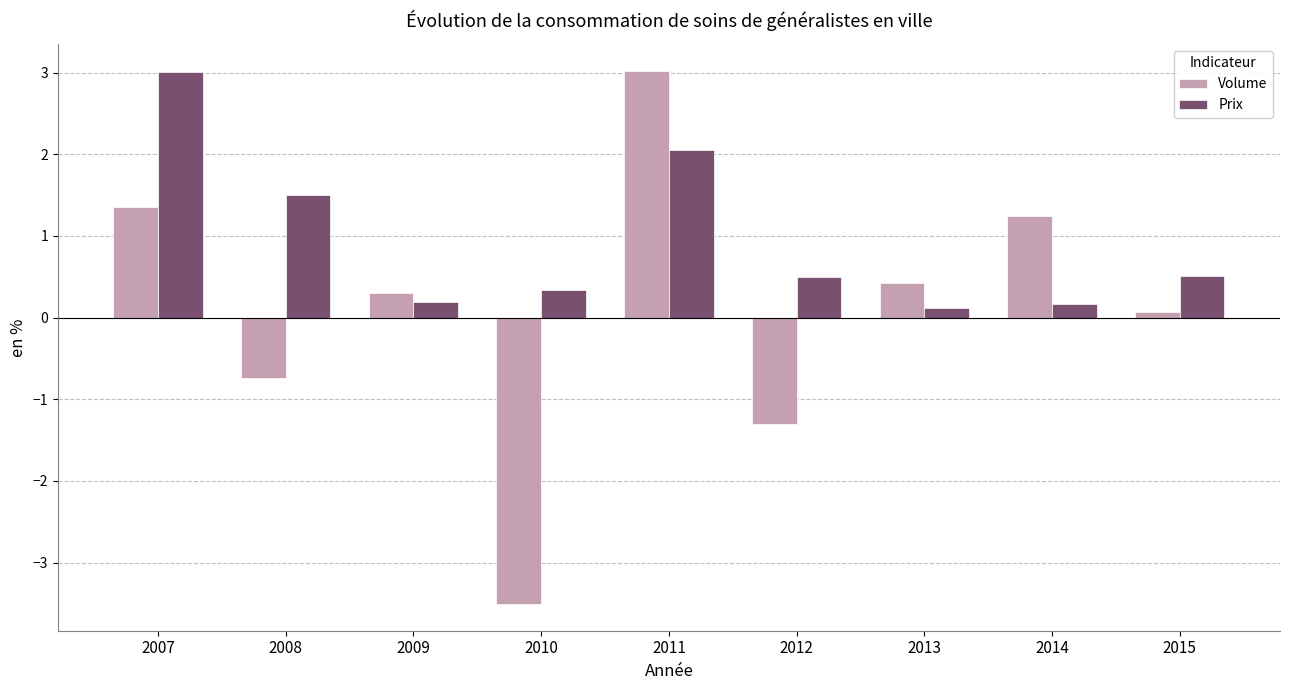

Reading left to right, list all the values displayed in this chart.

Volume: 2007=1.4	2008=-0.7	2009=0.3	2010=-3.5	2011=3.0	2012=-1.3	2013=0.4	2014=1.2	2015=0.1
Prix: 2007=3.0	2008=1.5	2009=0.2	2010=0.3	2011=2.1	2012=0.5	2013=0.1	2014=0.2	2015=0.5